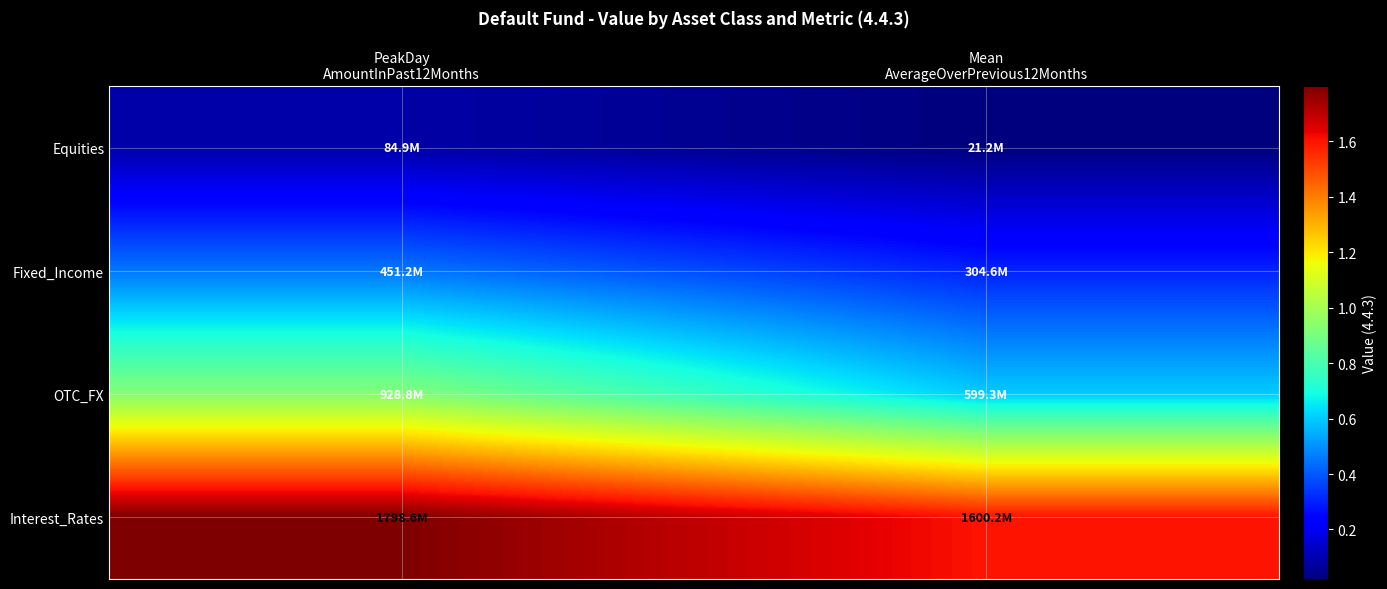

At which category does the chart reach its peak across all series?

PeakDay
AmountInPast12Months